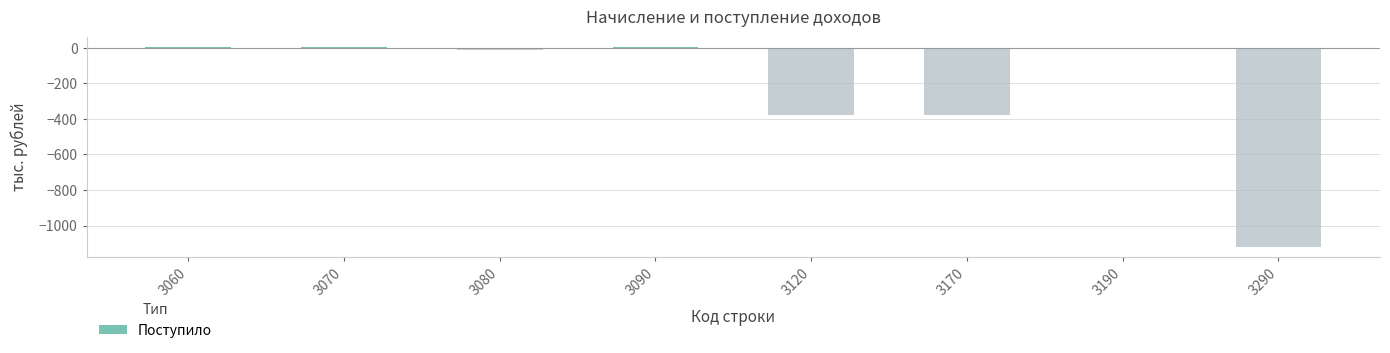

What is the sum of the values at 3120 and 3060?

-374